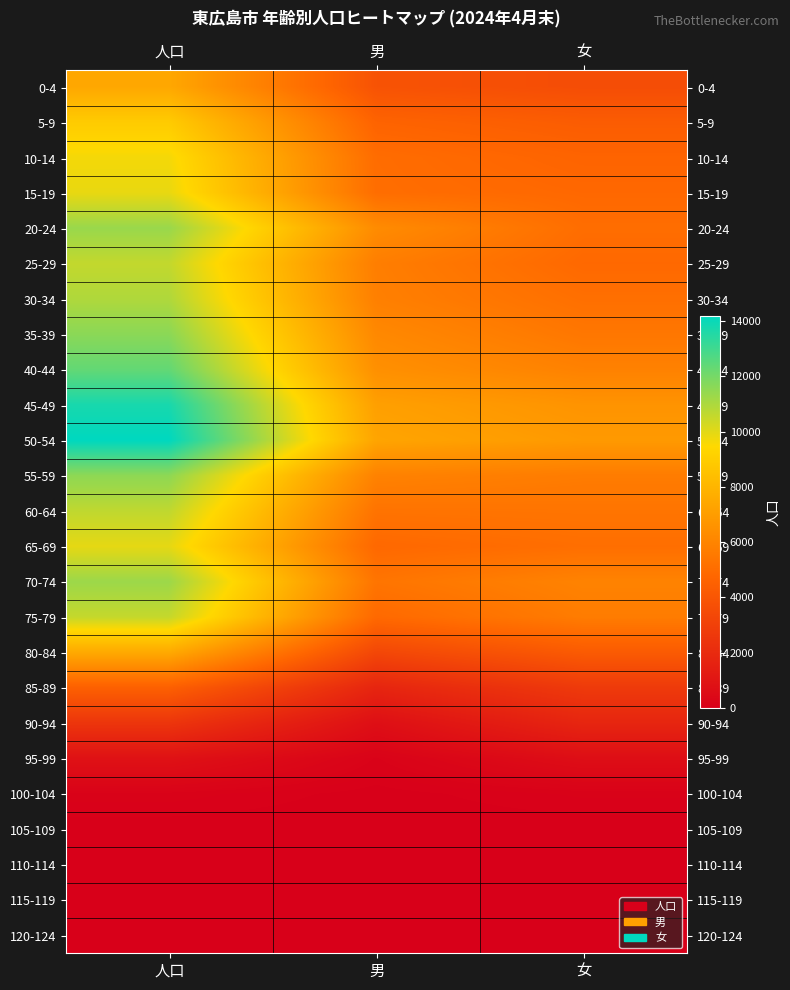

Reading left to right, extract all data points from this chart.

0-4: 人口=7444	男=3855	女=3589
5-9: 人口=8908	男=4613	女=4295
10-14: 人口=9666	男=5020	女=4646
15-19: 人口=9878	男=5055	女=4823
20-24: 人口=11352	男=6301	女=5051
25-29: 人口=10583	男=5733	女=4850
30-34: 人口=10942	男=5808	女=5134
35-39: 人口=11614	男=6170	女=5444
40-44: 人口=12358	男=6481	女=5877
45-49: 人口=13746	男=7115	女=6631
50-54: 人口=14205	男=7326	女=6879
55-59: 人口=11553	男=5901	女=5652
60-64: 人口=10646	男=5296	女=5350
65-69: 人口=9936	男=4840	女=5096
70-74: 人口=11291	男=5359	女=5932
75-79: 人口=10548	男=4882	女=5666
80-84: 人口=7541	男=3309	女=4232
85-89: 人口=4459	男=1745	女=2714
90-94: 人口=2490	男=727	女=1763
95-99: 人口=843	男=159	女=684
100-104: 人口=144	男=19	女=125
105-109: 人口=8	男=1	女=7
110-114: 人口=0	男=0	女=0
115-119: 人口=0	男=0	女=0
120-124: 人口=0	男=0	女=0